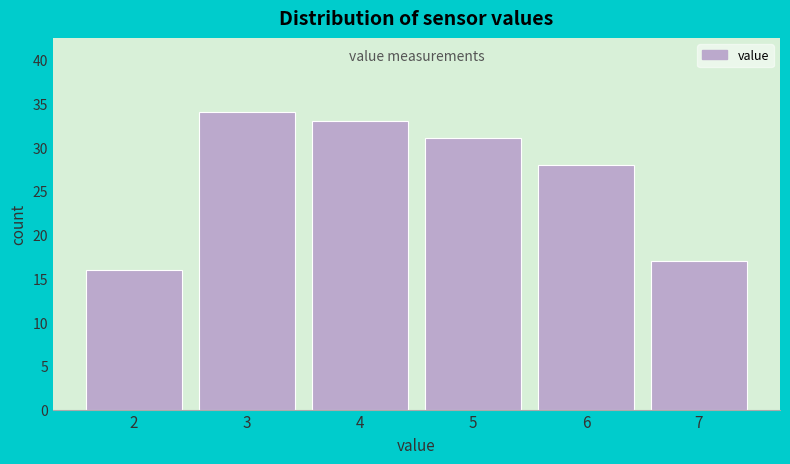

Reading left to right, transcribe all the data shown in this chart.

16	34	33	31	28	17